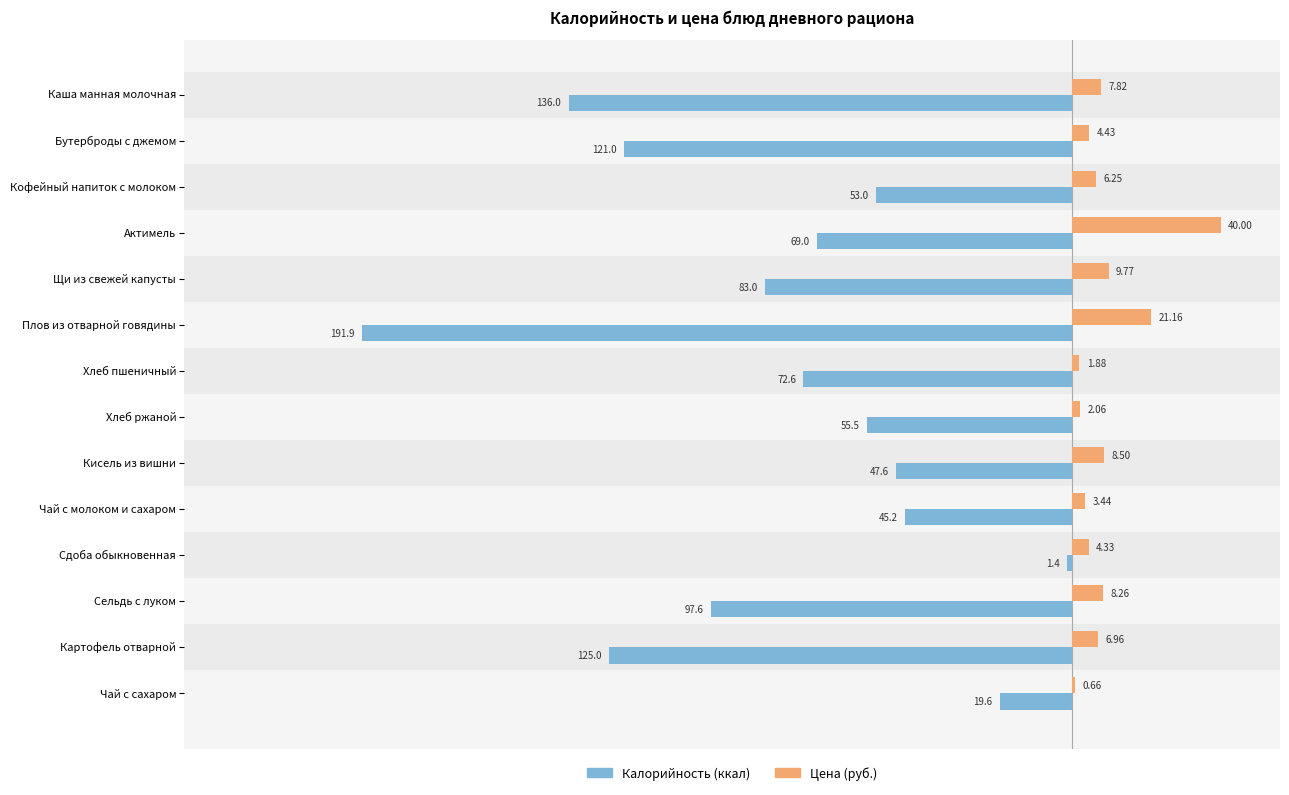

At which category is the sum across all series the highest?

Сдоба обыкновенная